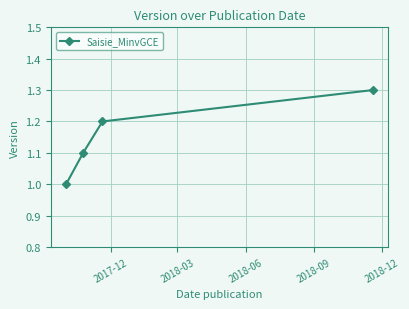

What is the value of the 2nd point from the left?

1.1